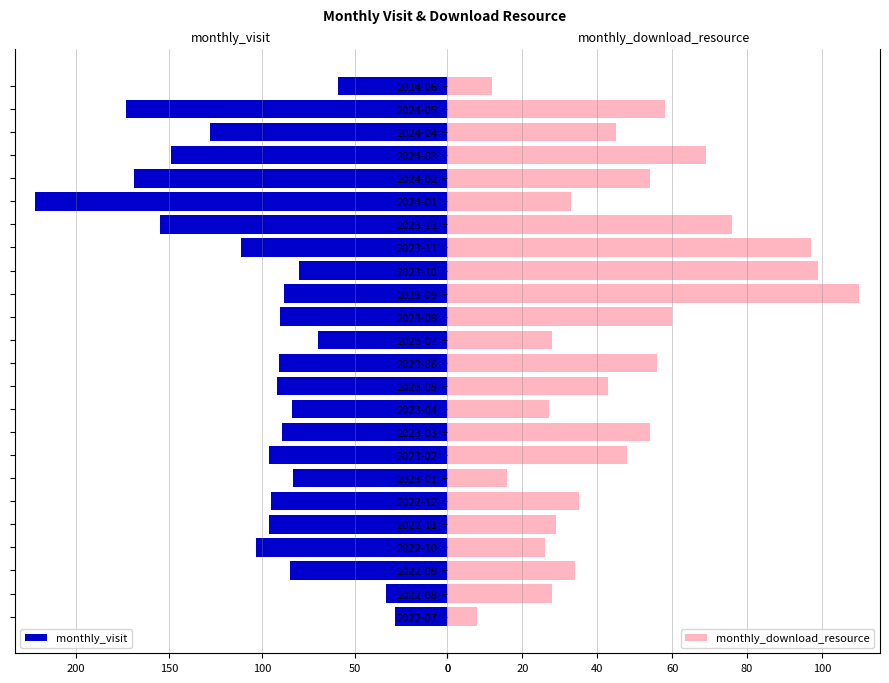

How many bars are there in total?

48